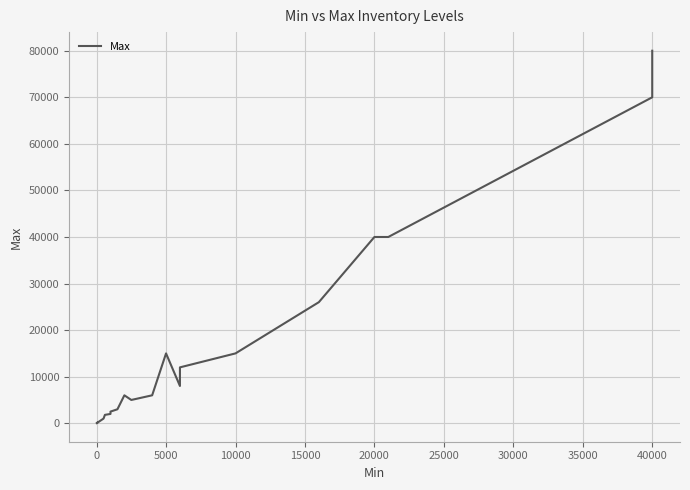

What position from the right is 0?

29